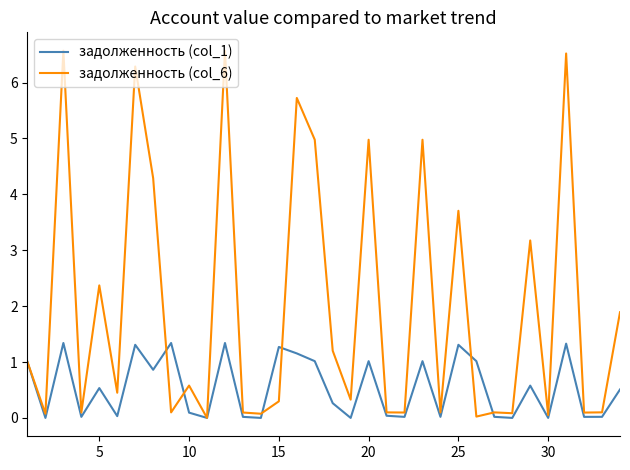

List the series in order of their overall mean, highest first.

задолженность (col_6), задолженность (col_1)